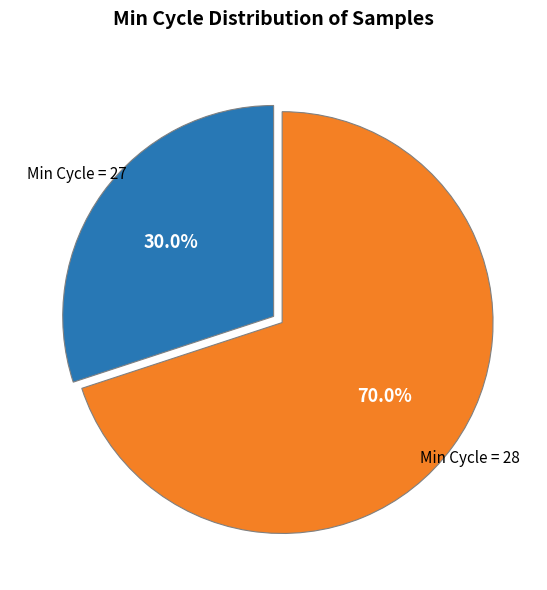

Does any single category account for the majority?

Yes